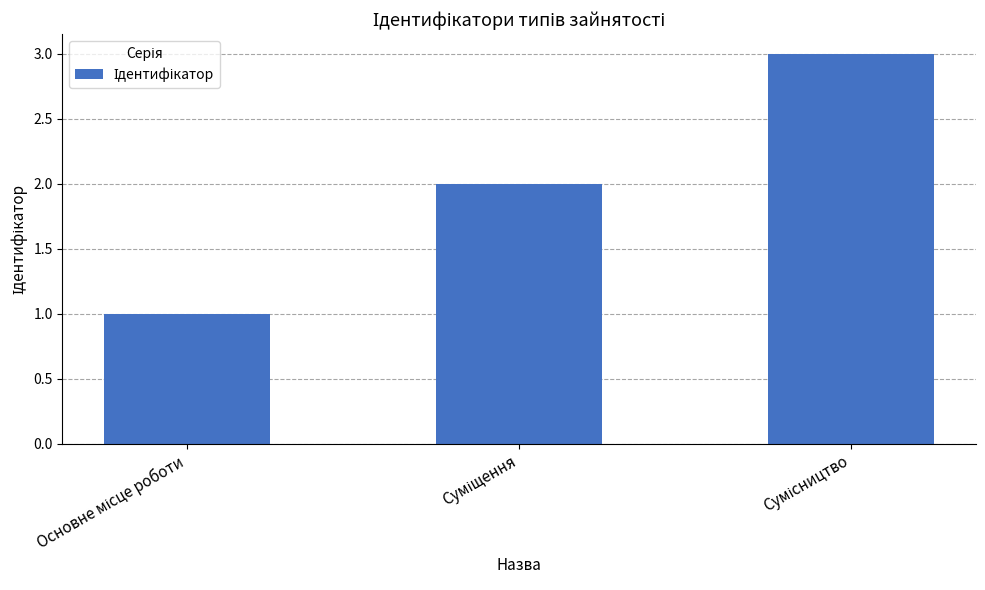

What is the sum of all values?

6